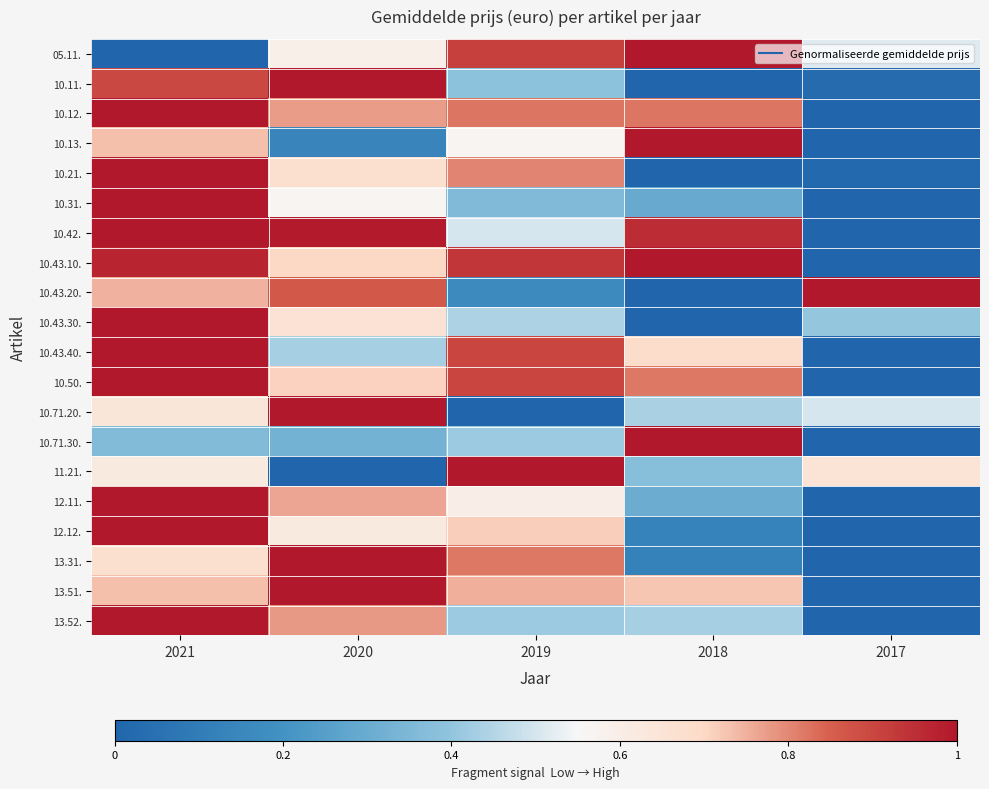

Reading right to left, what are all the values shown in this chart?

05.11.: 2017=0.5	2018=1.0	2019=0.9	2020=0.6	2021=0.0
10.11.: 2017=0.0	2018=0.0	2019=0.4	2020=1.0	2021=0.9
10.12.: 2017=0.0	2018=0.8	2019=0.8	2020=0.8	2021=1.0
10.13.: 2017=0.0	2018=1.0	2019=0.6	2020=0.1	2021=0.7
10.21.: 2017=0.0	2018=0.0	2019=0.8	2020=0.7	2021=1.0
10.31.: 2017=0.0	2018=0.3	2019=0.4	2020=0.6	2021=1.0
10.42.: 2017=0.0	2018=1.0	2019=0.5	2020=1.0	2021=1.0
10.43.10.: 2017=0.0	2018=1.0	2019=0.9	2020=0.7	2021=1.0
10.43.20.: 2017=1.0	2018=0.0	2019=0.2	2020=0.9	2021=0.7
10.43.30.: 2017=0.4	2018=0.0	2019=0.4	2020=0.7	2021=1.0
10.43.40.: 2017=0.0	2018=0.7	2019=0.9	2020=0.4	2021=1.0
10.50.: 2017=0.0	2018=0.8	2019=0.9	2020=0.7	2021=1.0
10.71.20.: 2017=0.5	2018=0.4	2019=0.0	2020=1.0	2021=0.6
10.71.30.: 2017=0.0	2018=1.0	2019=0.4	2020=0.3	2021=0.4
11.21.: 2017=0.7	2018=0.4	2019=1.0	2020=0.0	2021=0.6
12.11.: 2017=0.0	2018=0.3	2019=0.6	2020=0.8	2021=1.0
12.12.: 2017=0.0	2018=0.1	2019=0.7	2020=0.6	2021=1.0
13.31.: 2017=0.0	2018=0.1	2019=0.8	2020=1.0	2021=0.7
13.51.: 2017=0.0	2018=0.7	2019=0.8	2020=1.0	2021=0.7
13.52.: 2017=0.0	2018=0.4	2019=0.4	2020=0.8	2021=1.0